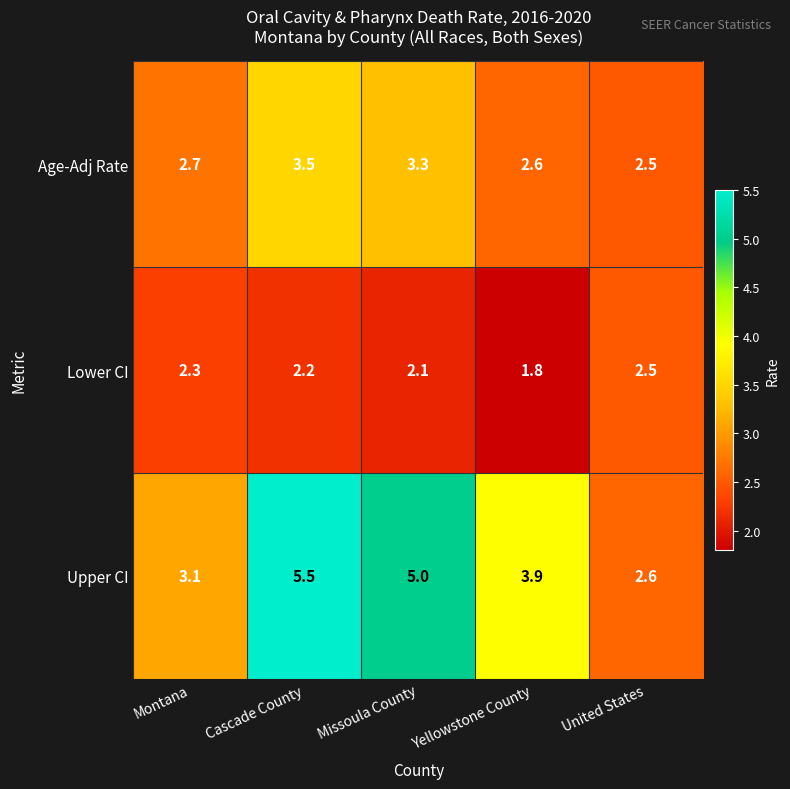

What is the difference between the highest and lowest values at United States?

0.1